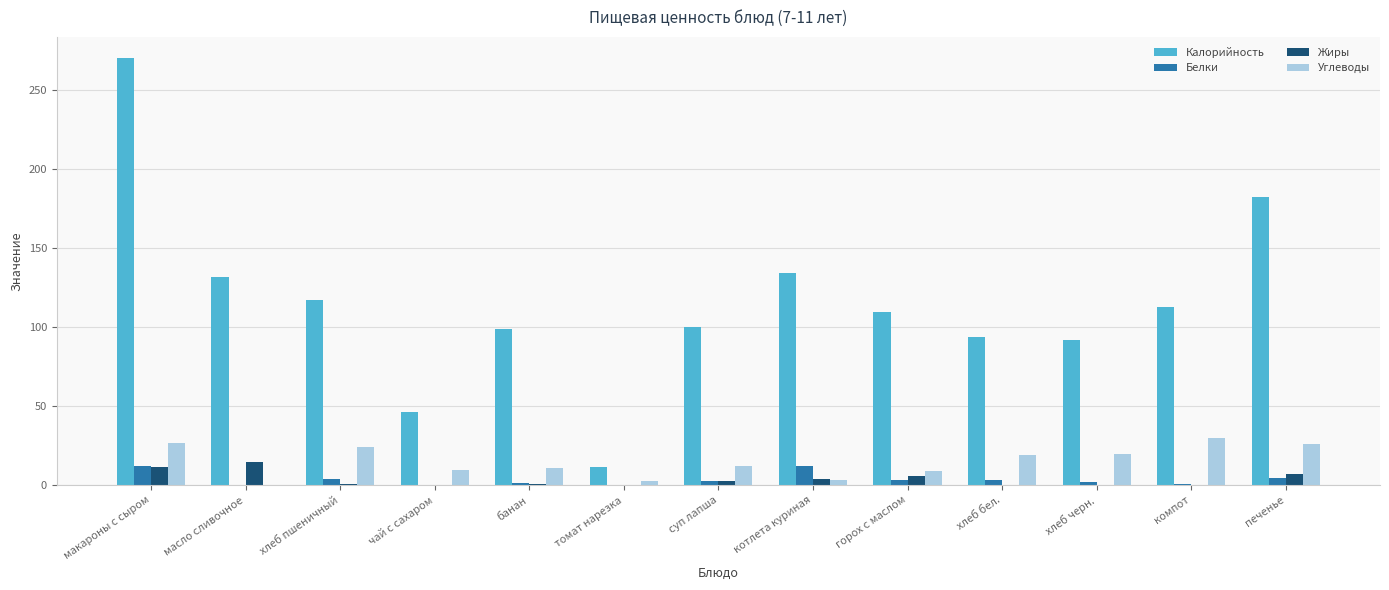

What is the sum of all Углеводы values?

193.8